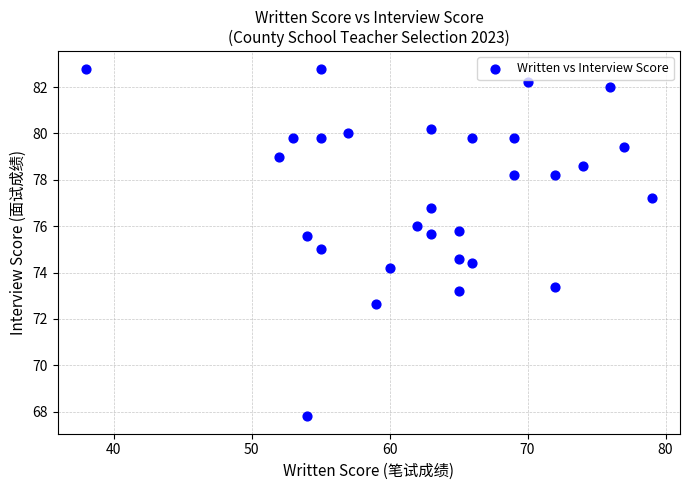

What is the range of Y values (max minus min)?

15.0